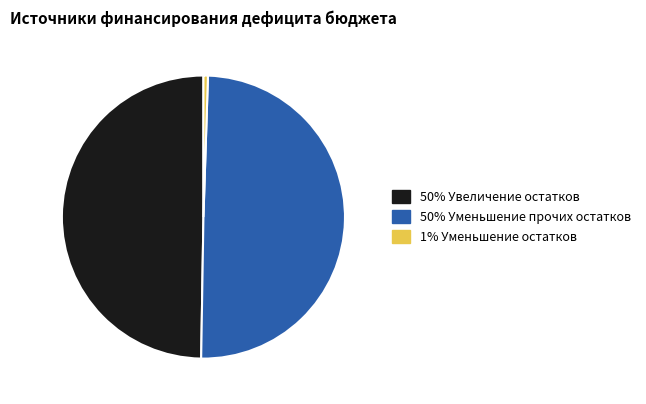

How many slices are in this pie chart?

3